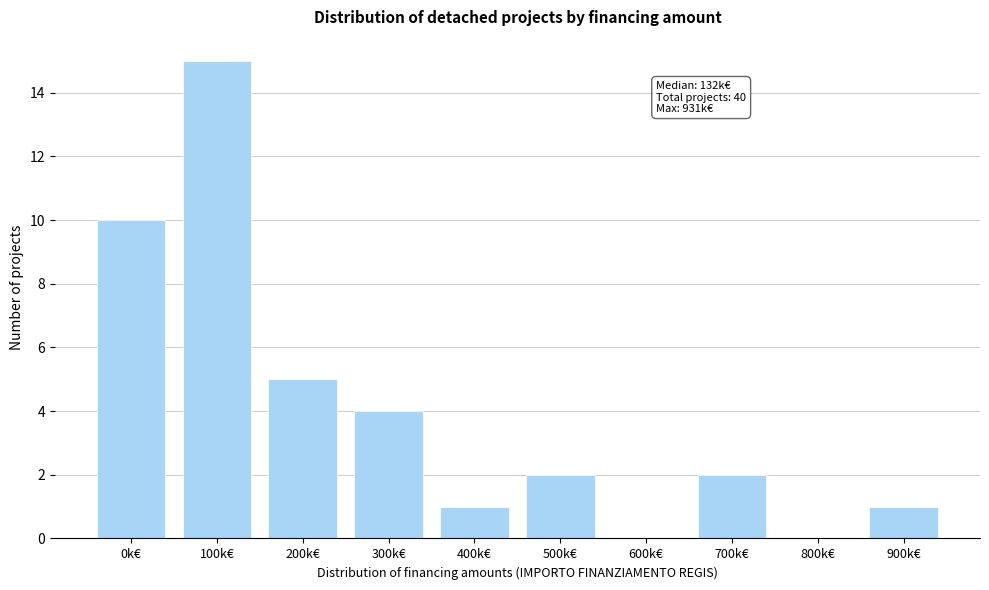

Reading left to right, extract all data points from this chart.

0k€=10	100k€=15	200k€=5	300k€=4	400k€=1	500k€=2	600k€=0	700k€=2	800k€=0	900k€=1